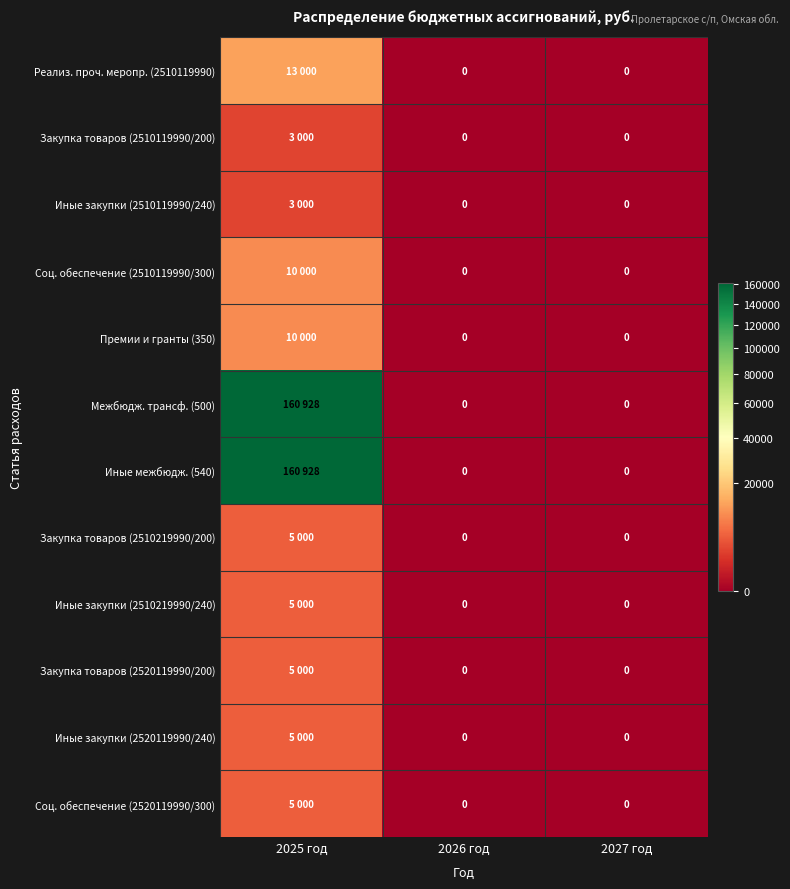

List the labels in order of Иные закупки (2520119990/240) value, smallest first.

2026 год, 2027 год, 2025 год